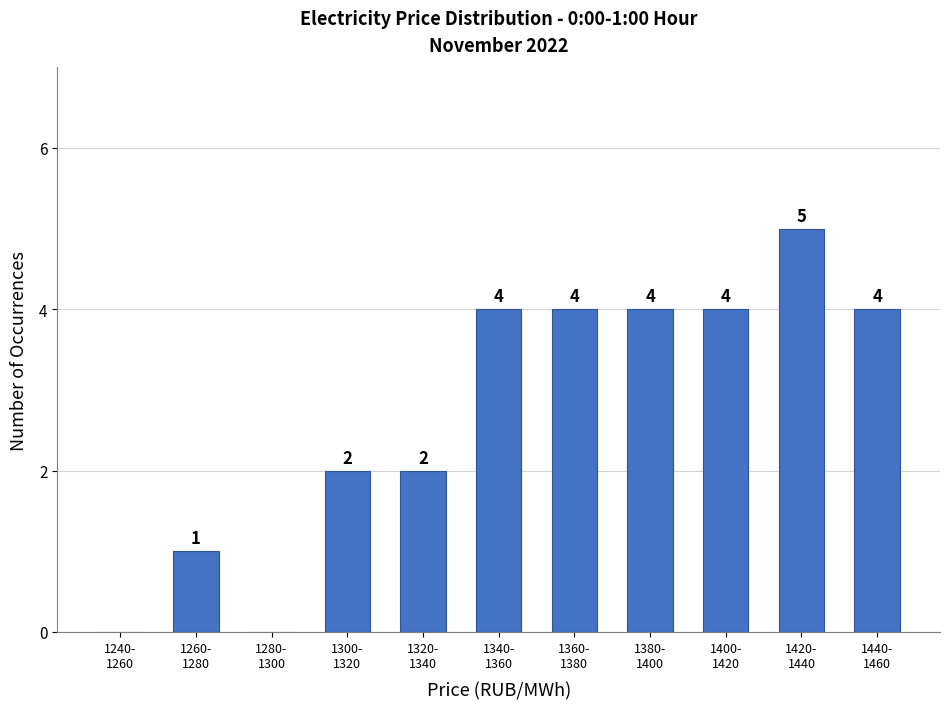

What is the sum of all values?

30